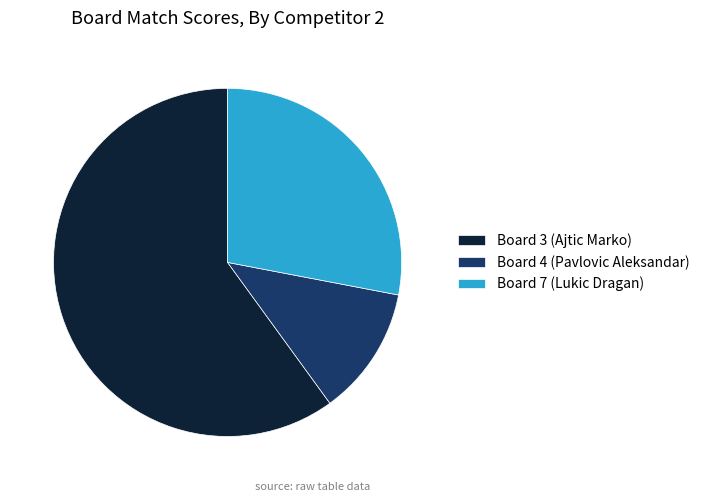

Does Board 7 (Lukic Dragan) represent more than half of the total?

No